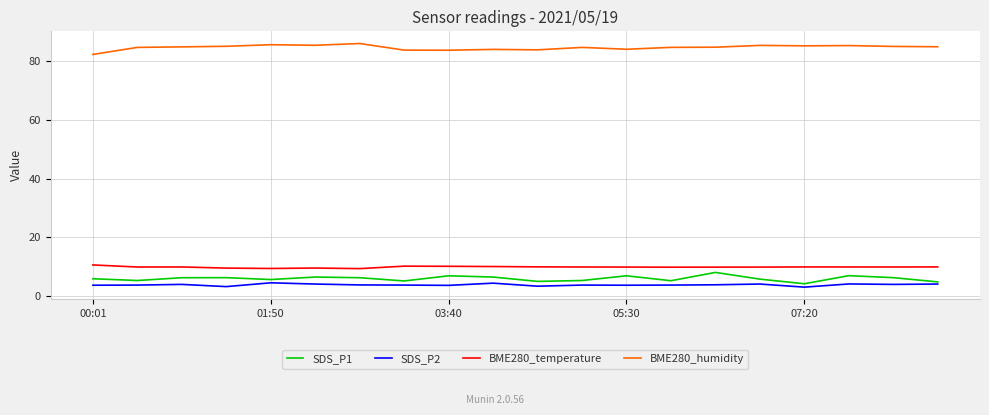

Which series has the largest total across all categories?

BME280_humidity